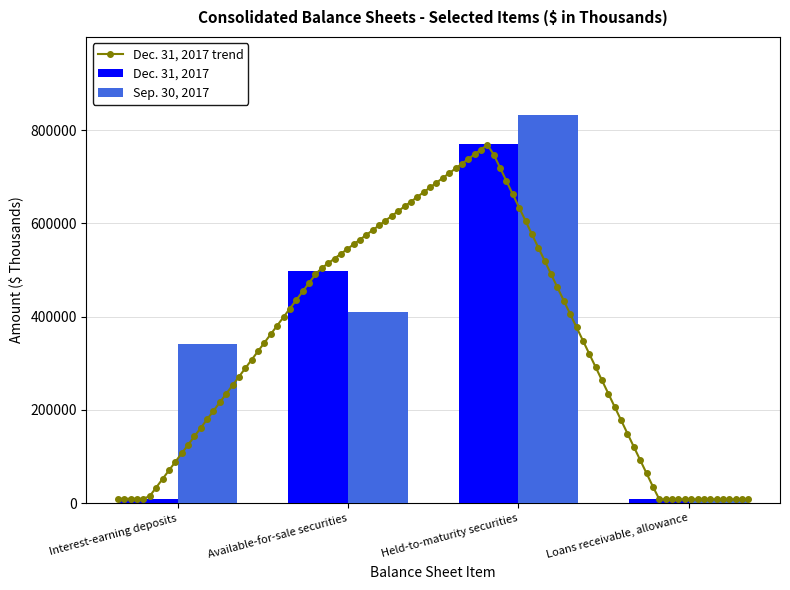

Which series has the largest total across all categories?

Sep. 30, 2017